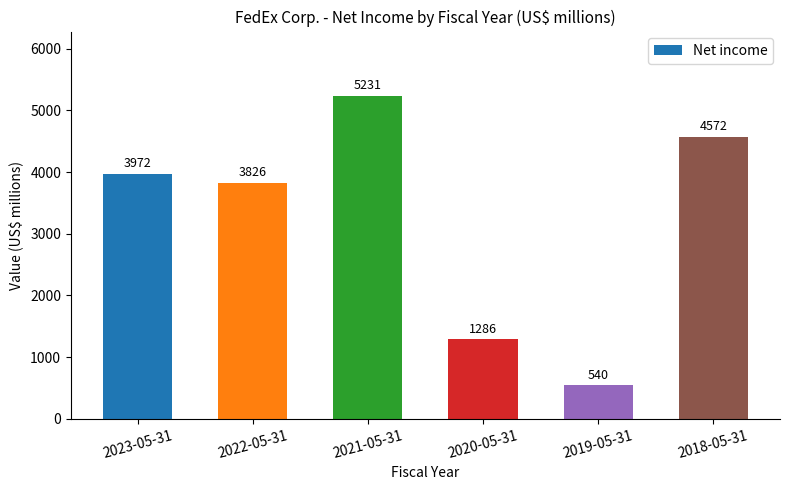

Count the number of categories in the chart.

6